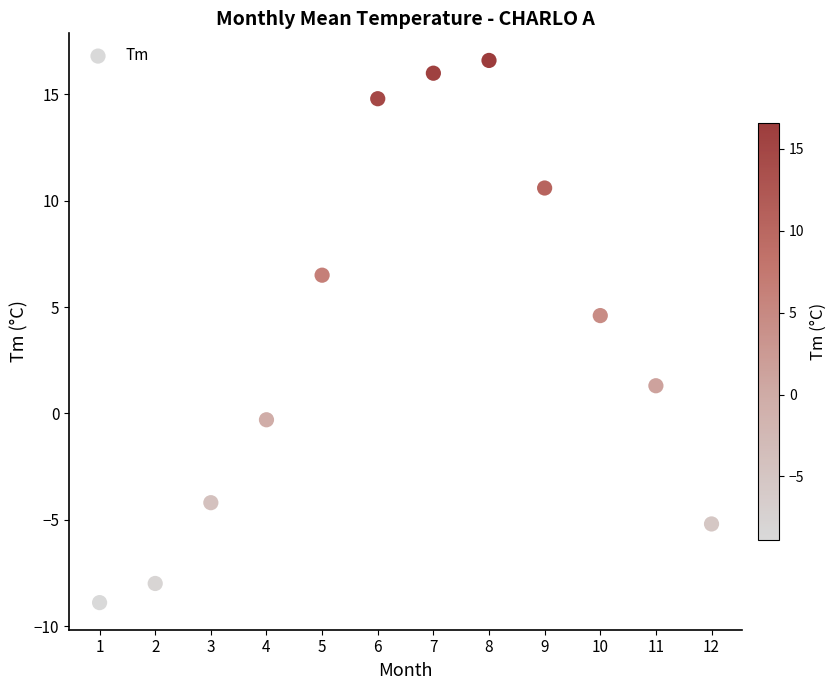

What is the average X value?

6.5